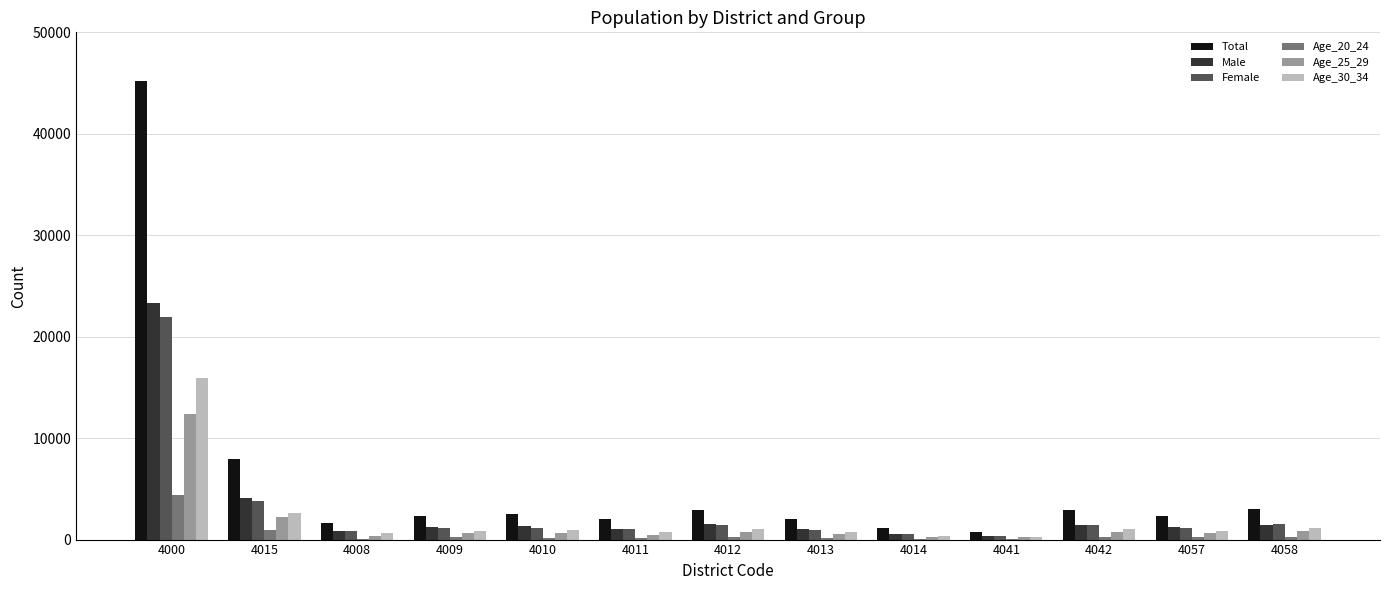

What are all the series names shown in the legend?

Total, Male, Female, Age_20_24, Age_25_29, Age_30_34